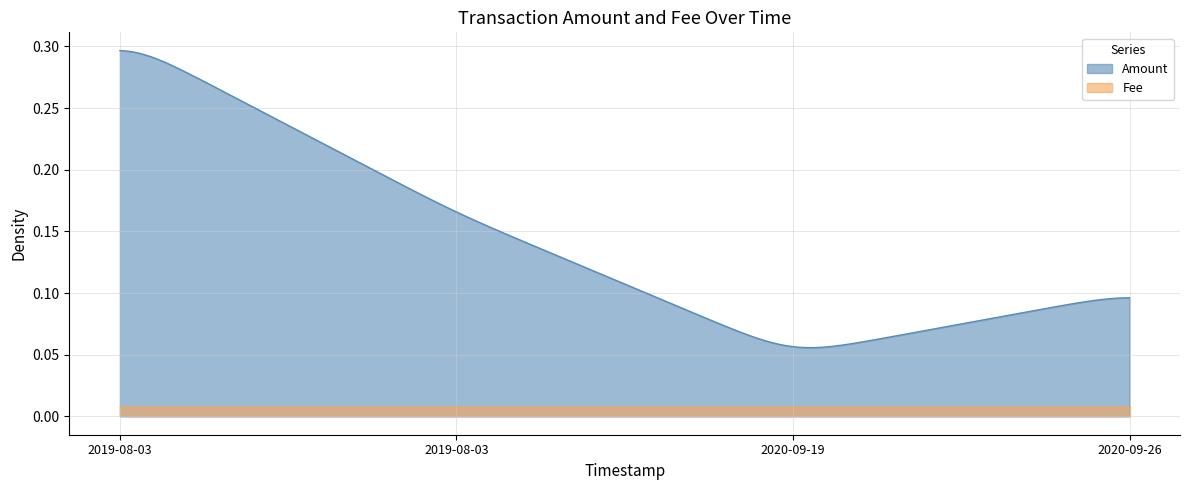

The value of Amount at 2019-08-03 12:37:16 is 0.3. True or false?

True